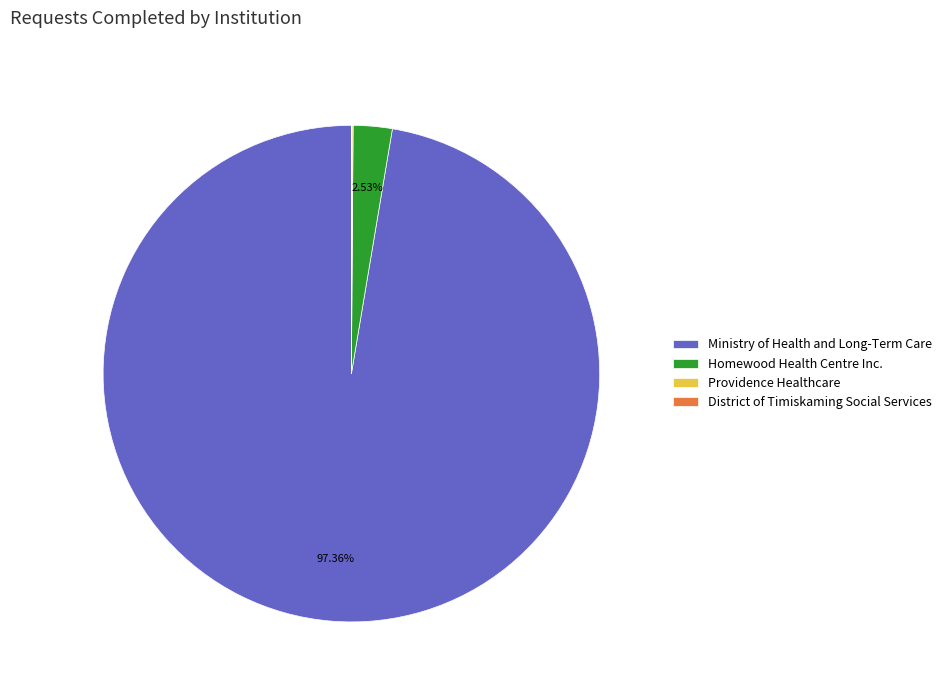

Between Homewood Health Centre Inc. and Ministry of Health and Long-Term Care, which is larger?

Ministry of Health and Long-Term Care